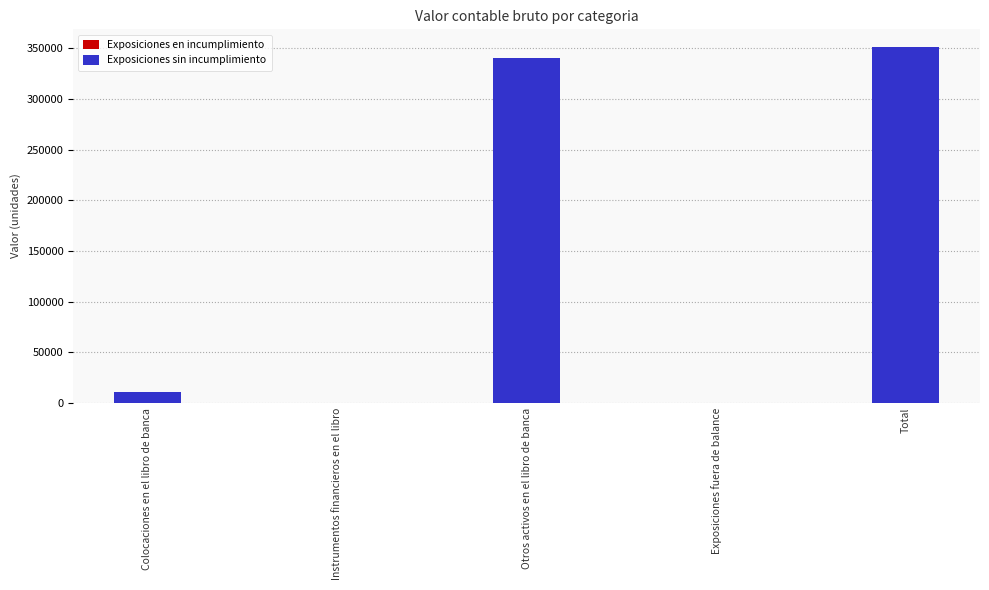

What is the sum of the values at Exposiciones fuera de balance and Colocaciones en el libro de banca?

11073